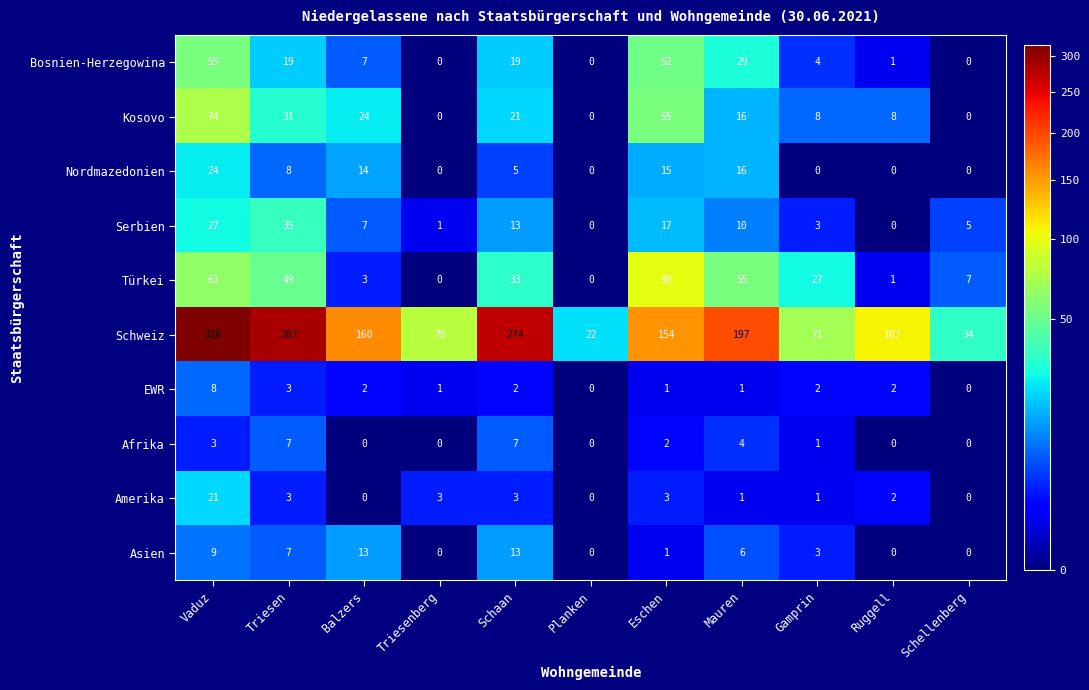

What is the sum of all Bosnien-Herzegowina values?

186